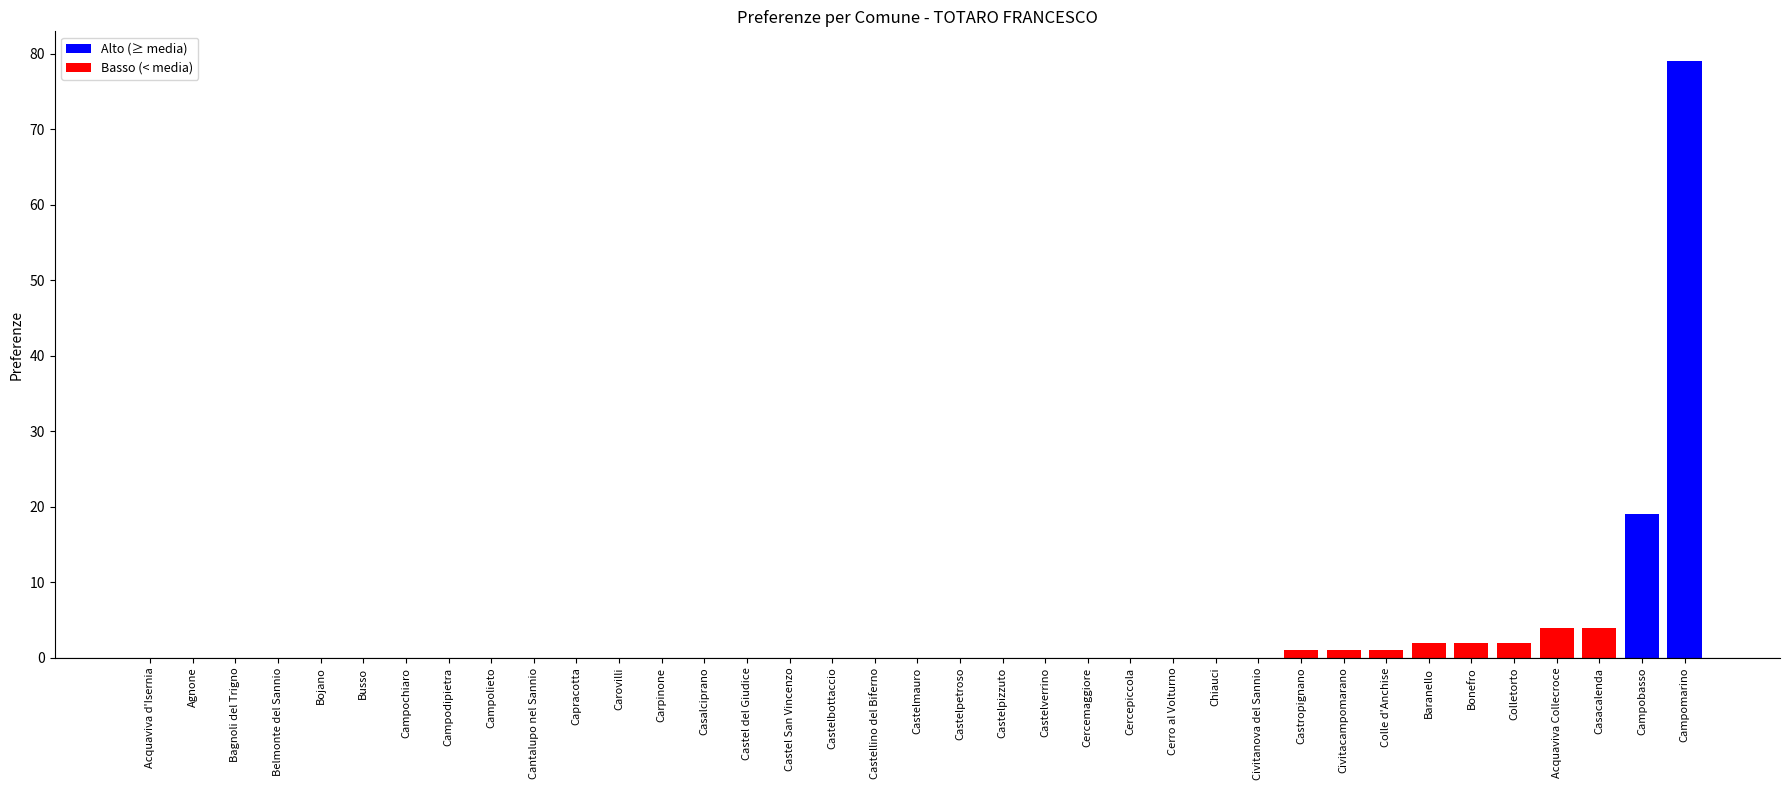

What is the change in value from Acquaviva d'Isernia to Baranello?

+2